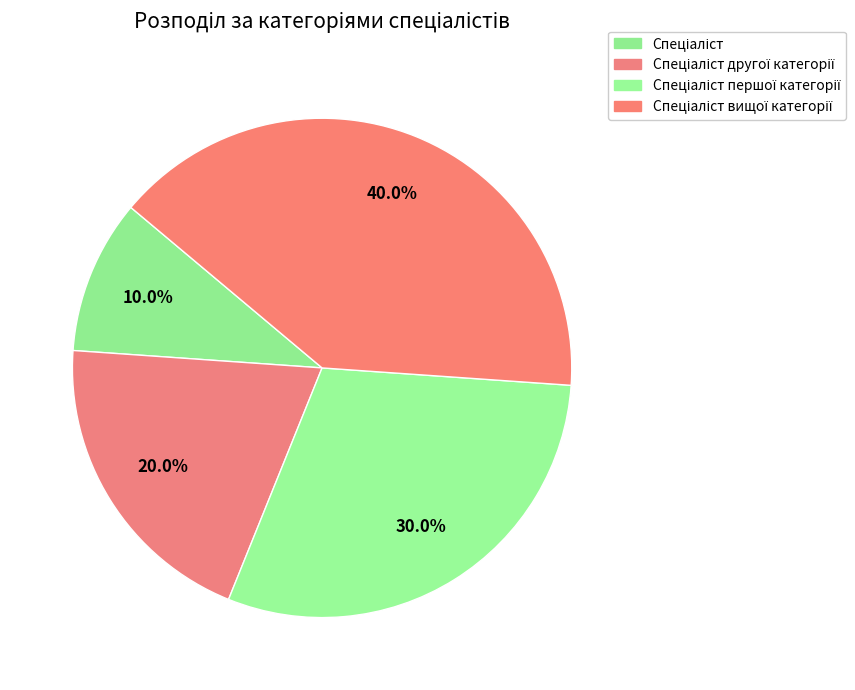

True or false: Спеціаліст вищої категорії accounts for 40% of the total.

True